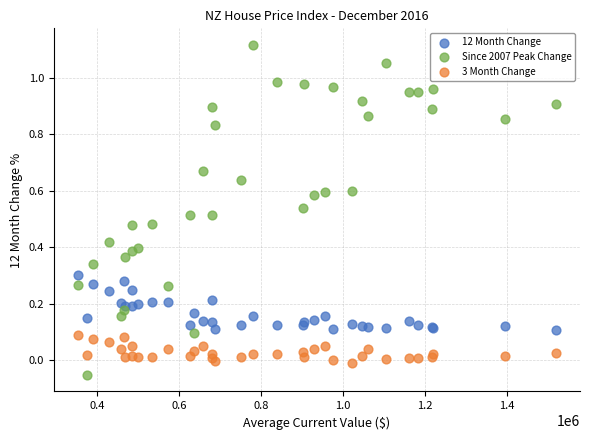

What is the X range (max minus min) for the scatter plot?

1167187.0